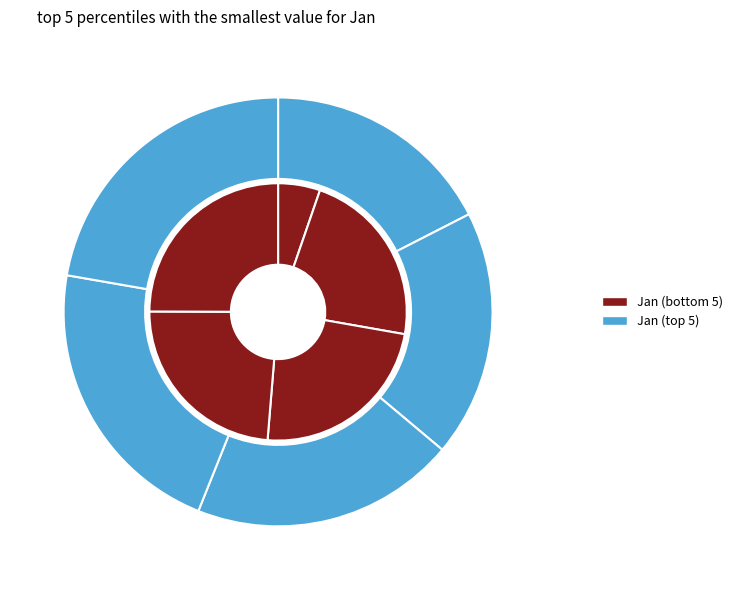

Rank the categories by value from lowest to highest.

pct05, pct25, pct15, pct35, pct45, pct55, pct65, pct75, pct95, pct85